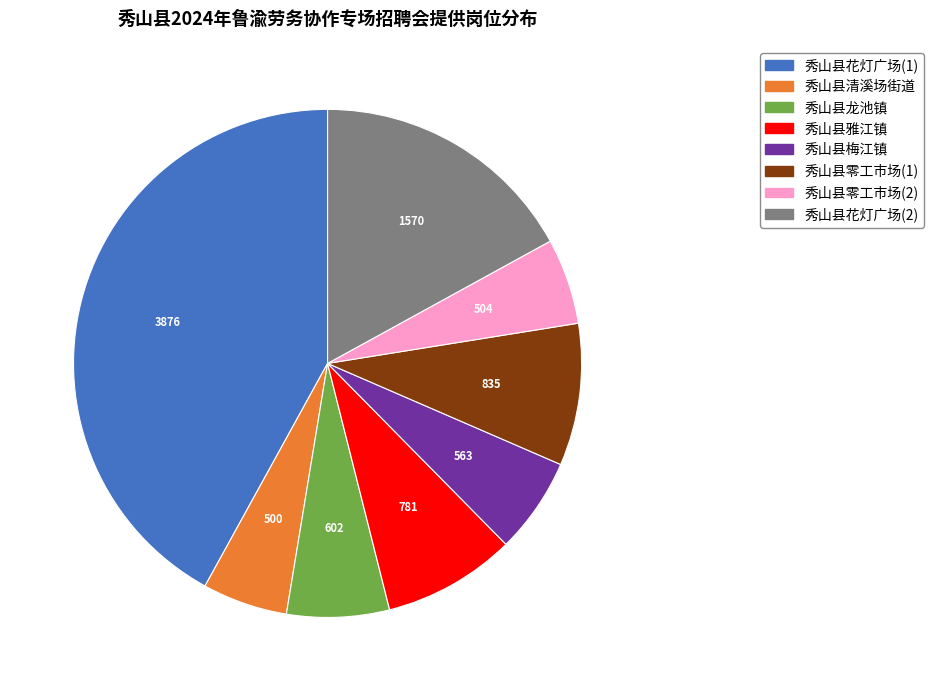

True or false: 秀山县零工市场(2) accounts for 5% of the total.

True